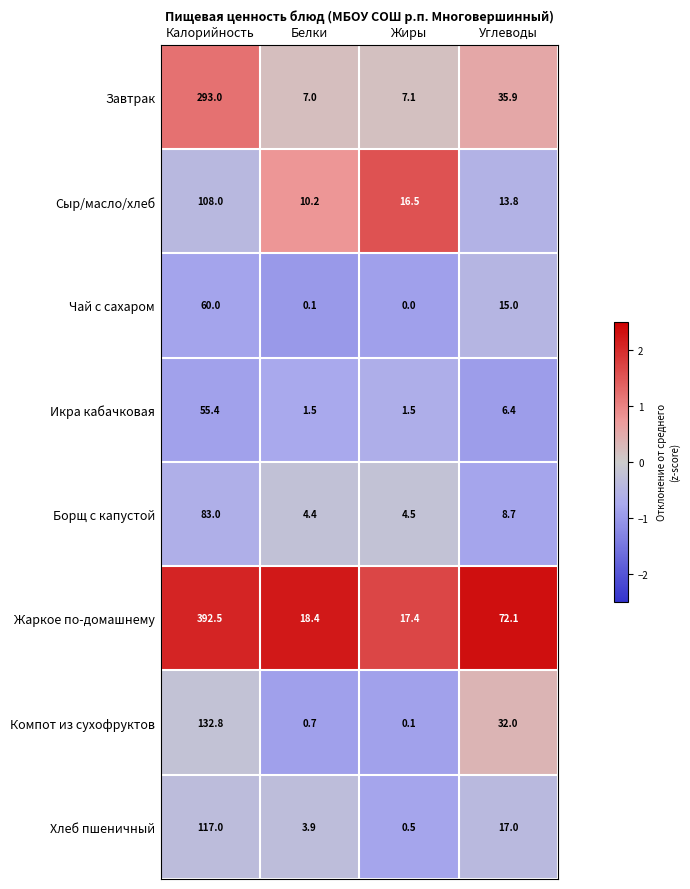

How many categories are shown in the chart?

4